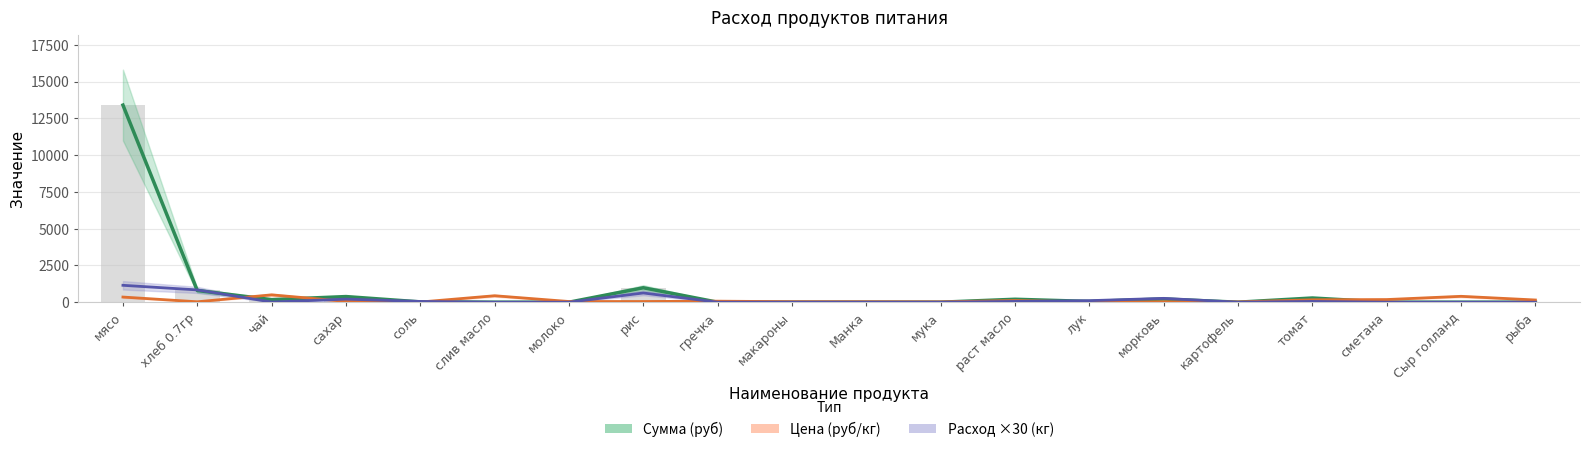

Count the number of data series in this chart.

3